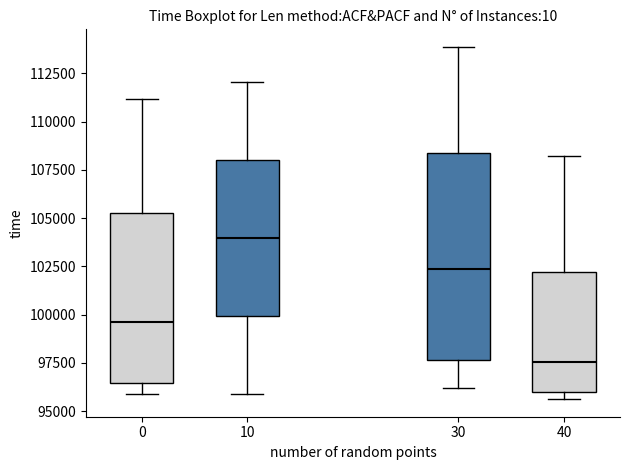

Reading left to right, read every box against the y-axis: the position of its median line, the range the box covers, and the ends of its whiskers. The values are not printed on the chart, so give them approximately, as read against the axis.

0: median 99500, box 96500 to 105500, whiskers 96000 to 111000
10: median 104000, box 100000 to 108000, whiskers 96000 to 112000
30: median 102500, box 97500 to 108500, whiskers 96000 to 114000
40: median 97500, box 96000 to 102000, whiskers 95500 to 108000